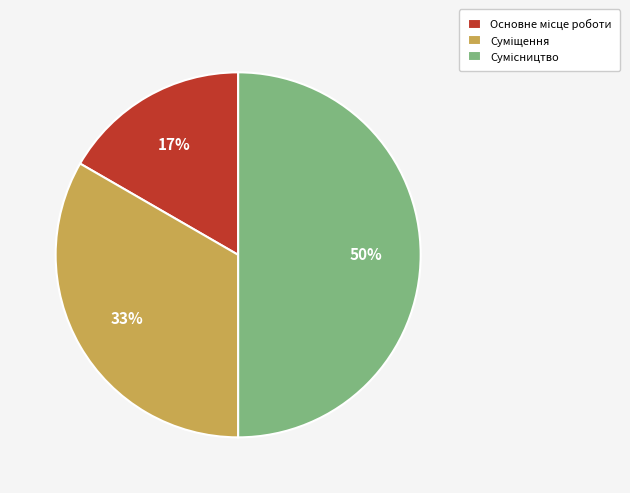

To the nearest percent, what is the difference between the largest and smallest slice percentages?

33%